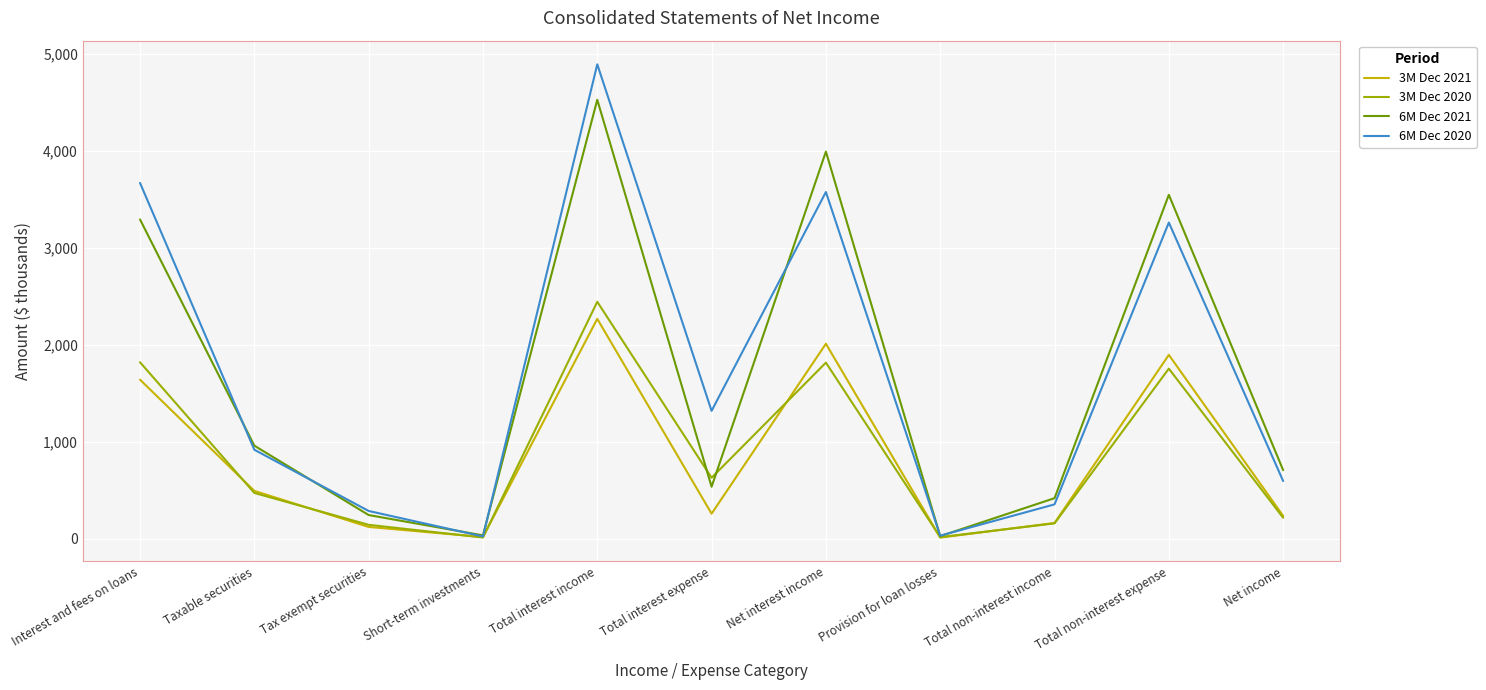

What is the total value across all series at Total interest income?

14136